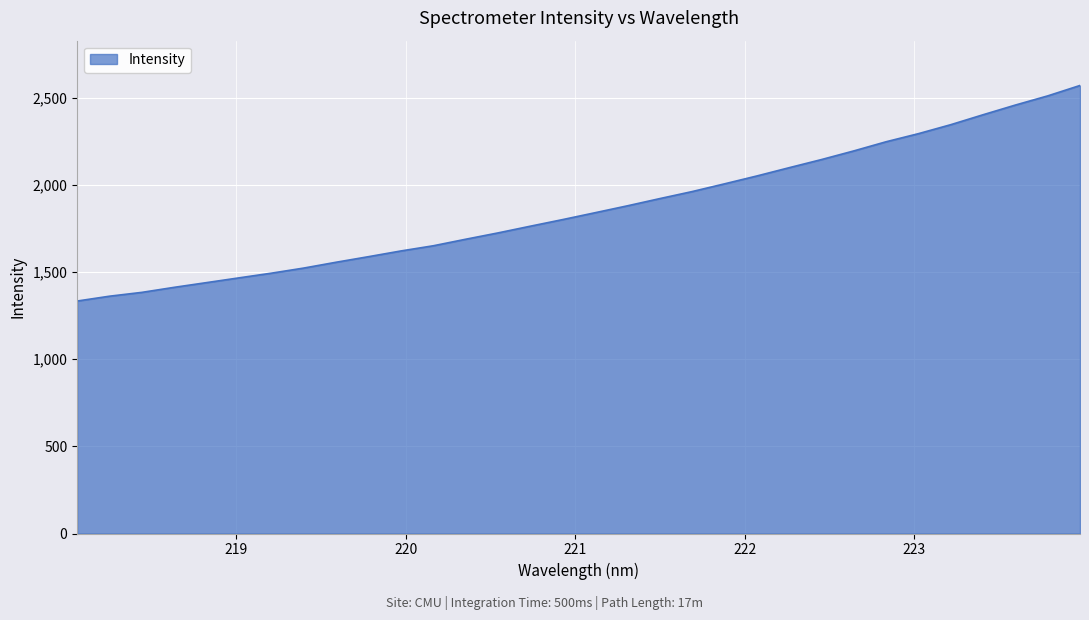

True or false: the data has more than 2 interior local peaks.

False